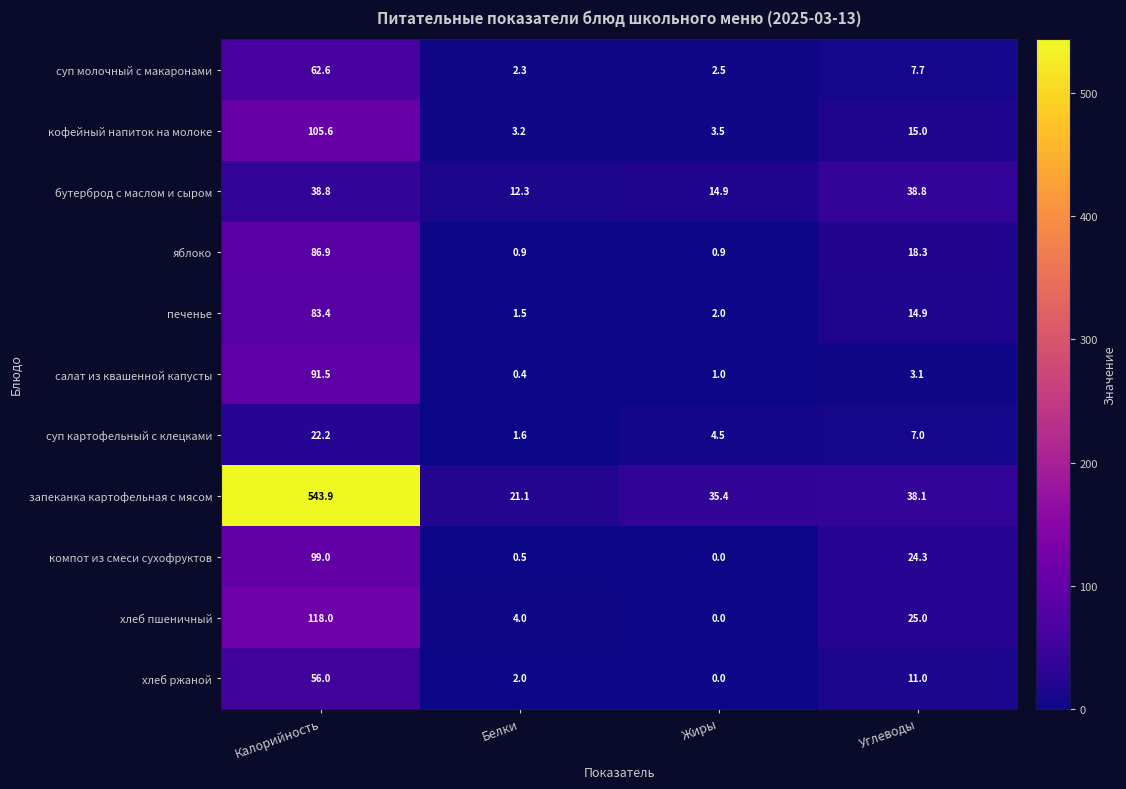

What is the difference between the хлеб ржаной values at Жиры and Углеводы?

11.0